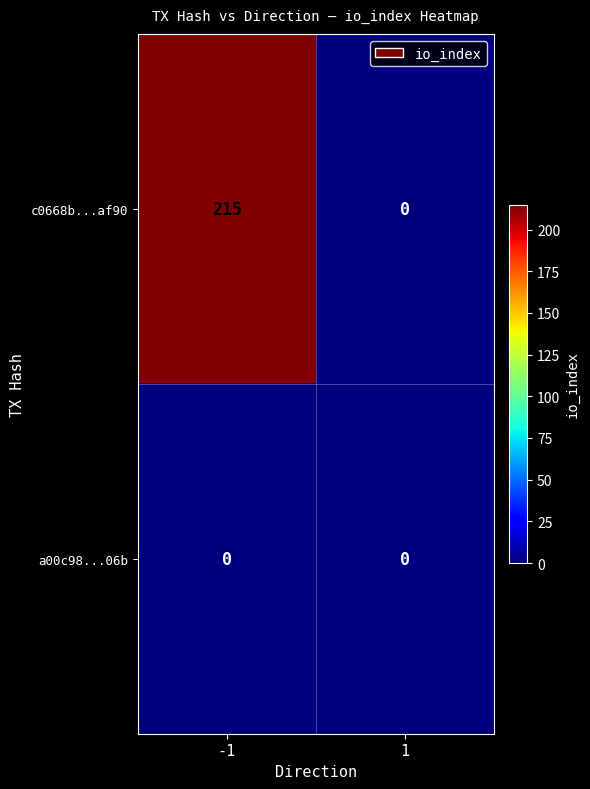

At how many categories does at least one series exceed 122?

1